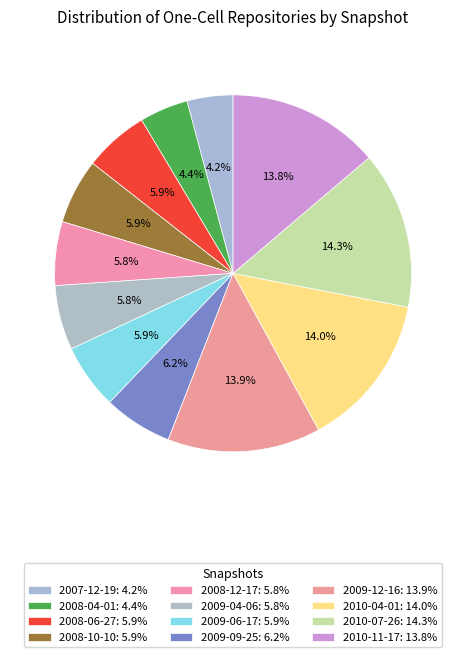

How many slices are in this pie chart?

12